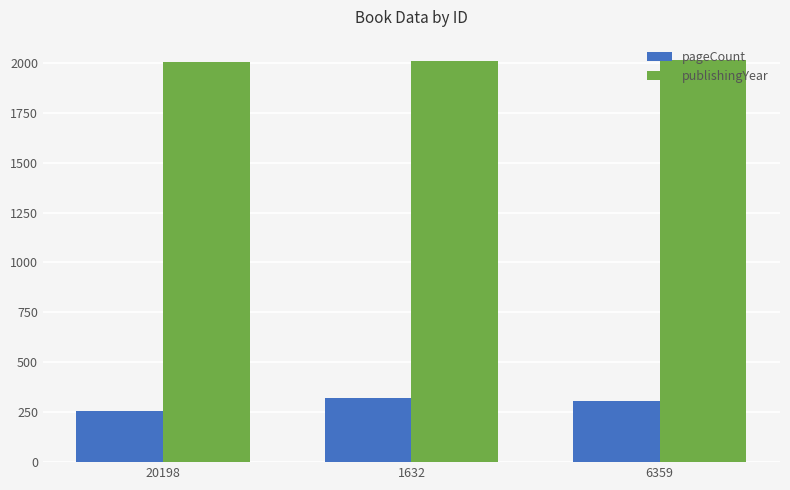

How many data points in publishingYear are less than 2011?

1